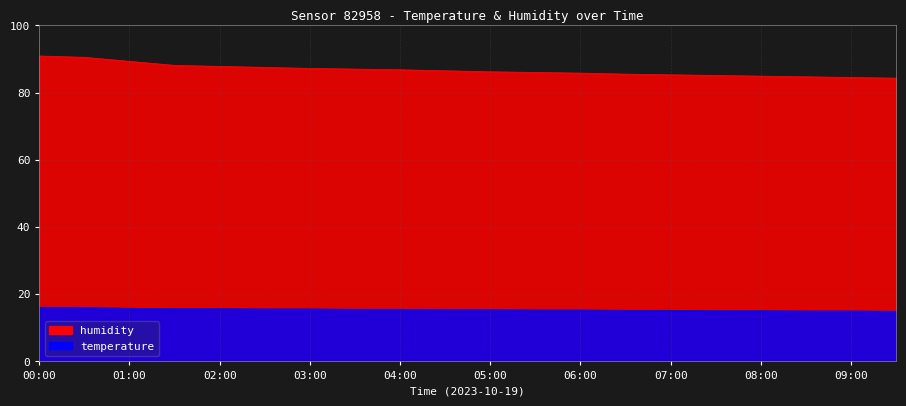

Which series has the largest total across all categories?

humidity